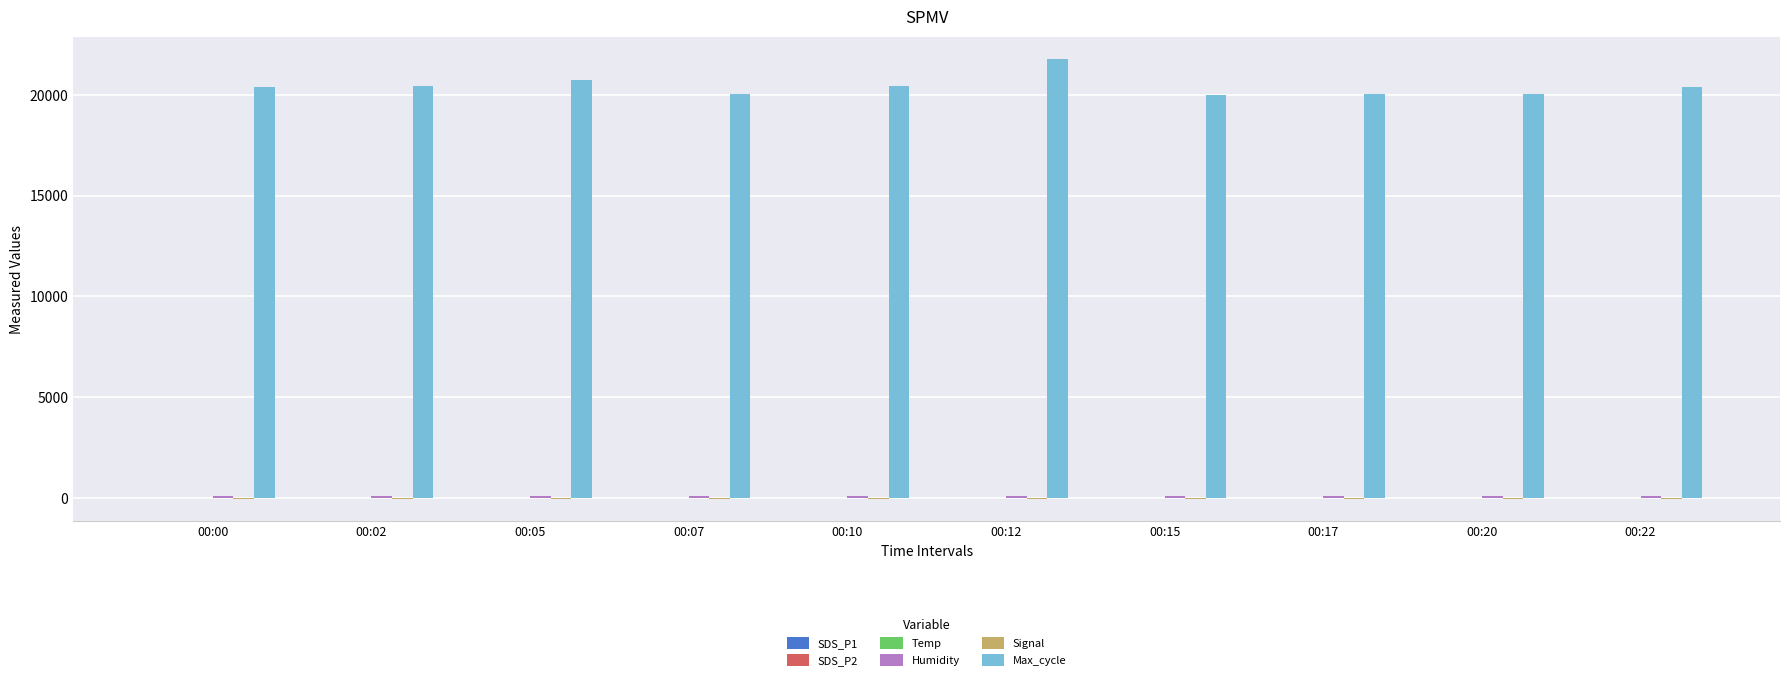

How many categories are shown in the chart?

10